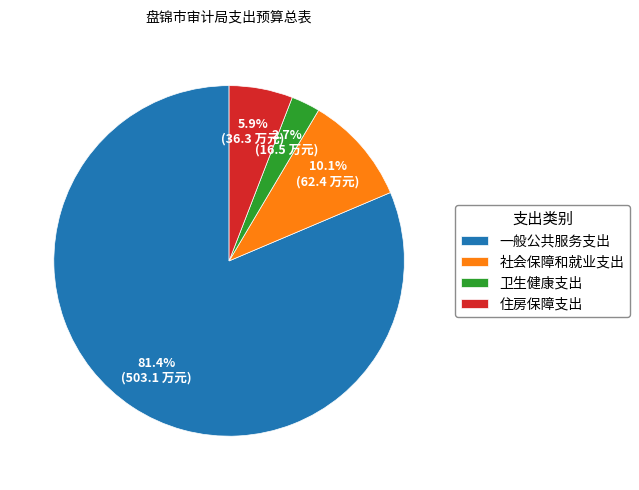

What is the smallest slice in the pie chart?

卫生健康支出